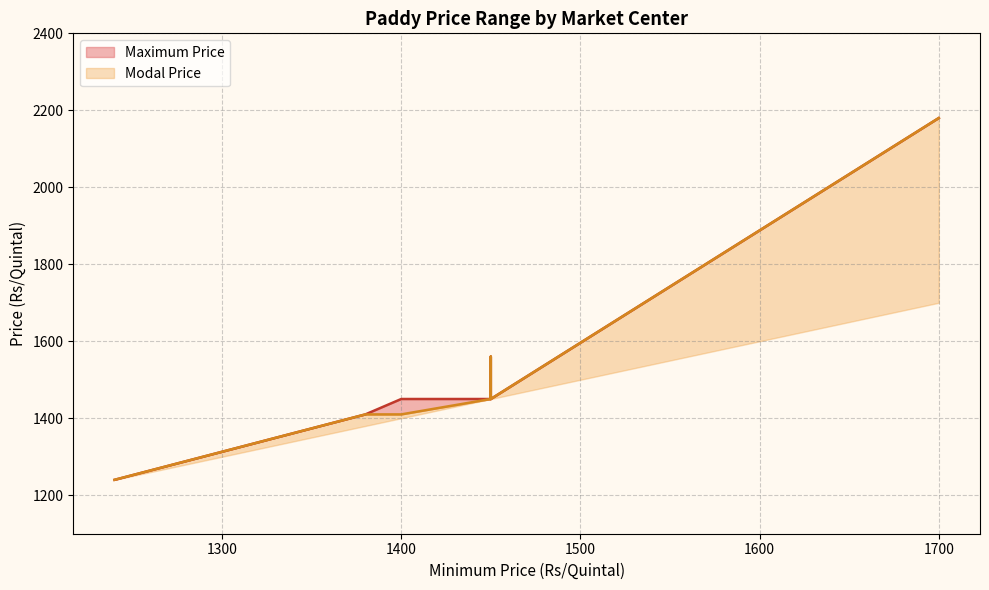

How many values in the Maximum Price series are below 1450?

2